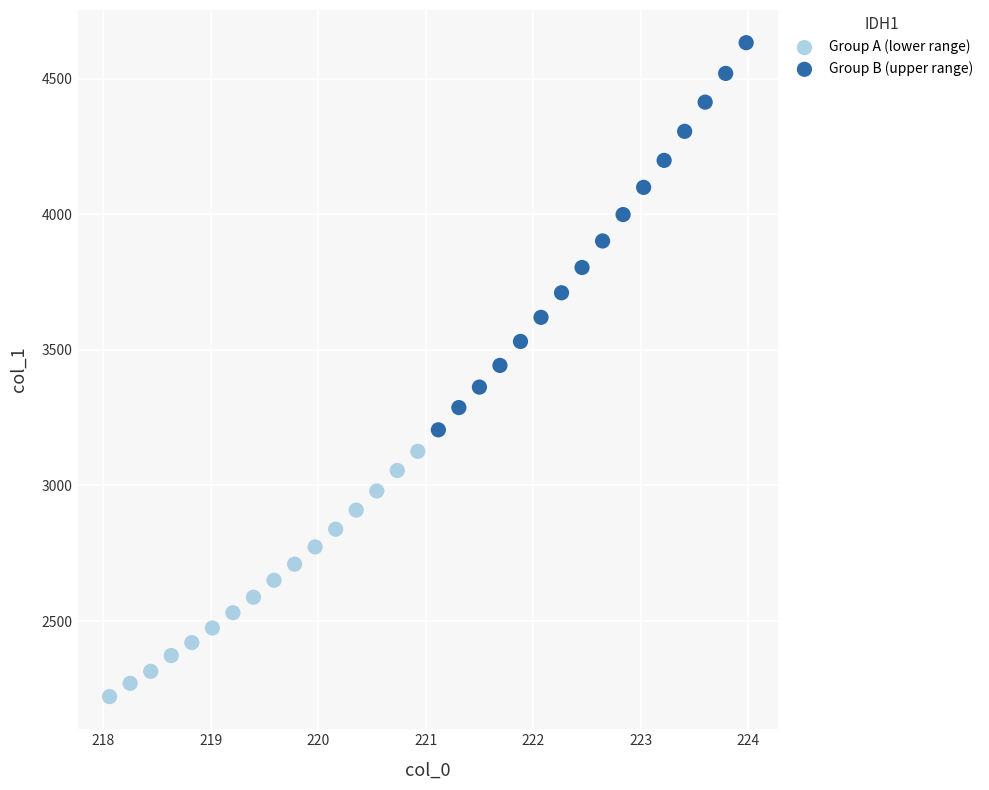

Which series contains the highest Y value?

Group B (upper range)